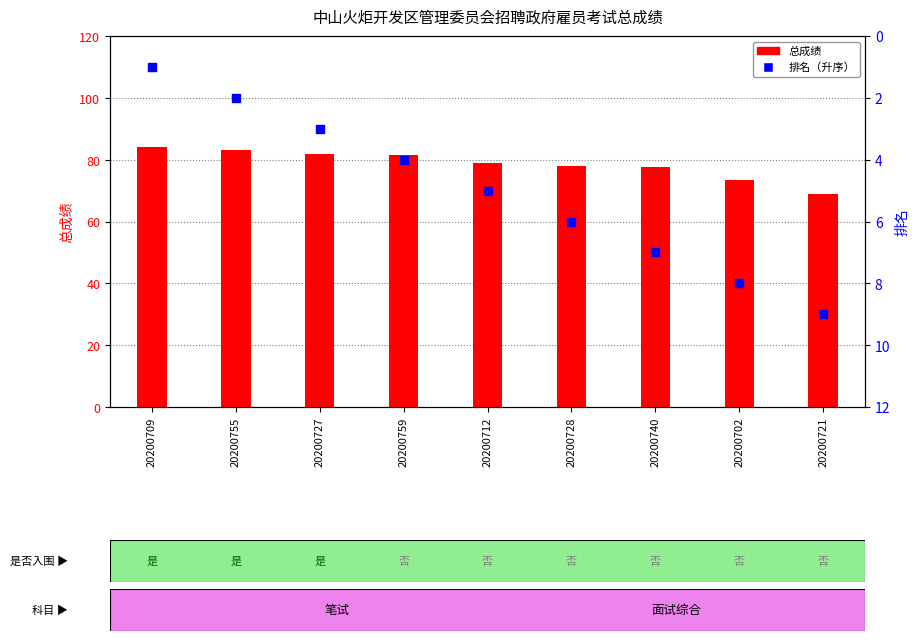

At how many categories does at least one series exceed 44?

9